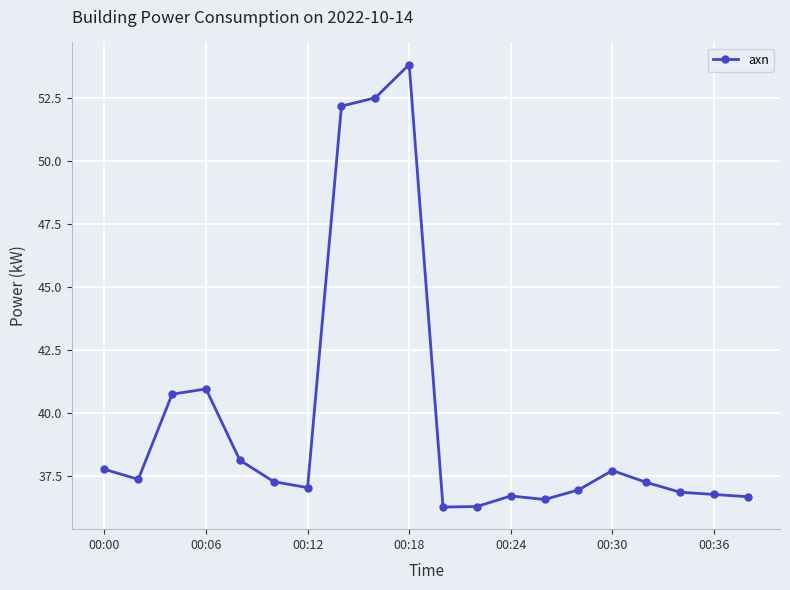

What is the value of the 11th point from the left?

36.3